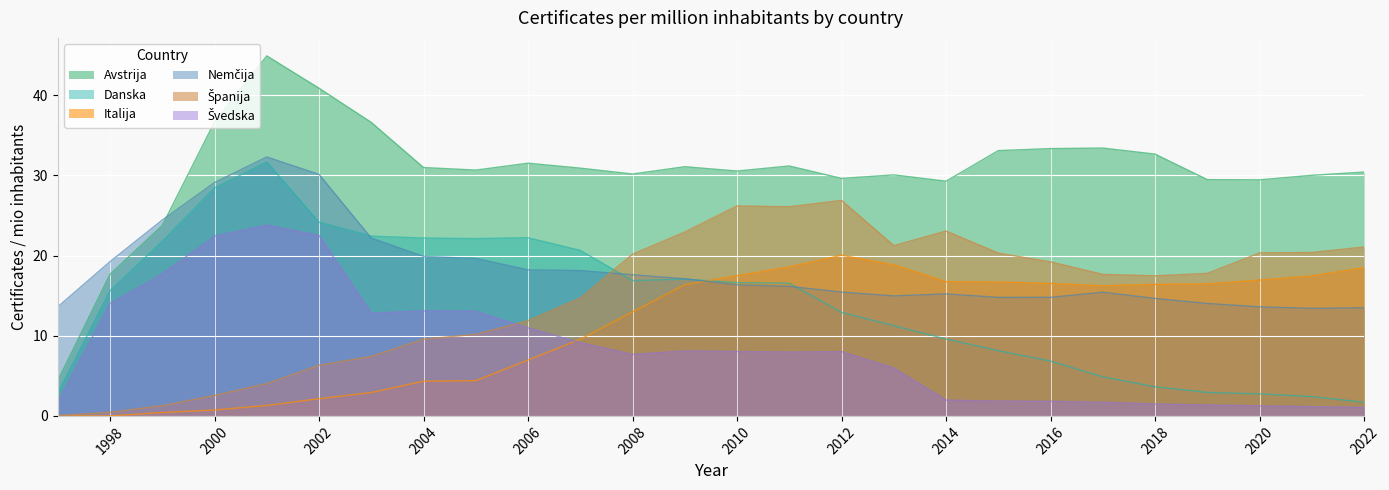

How many interior local peaks does the Italija series have?

1